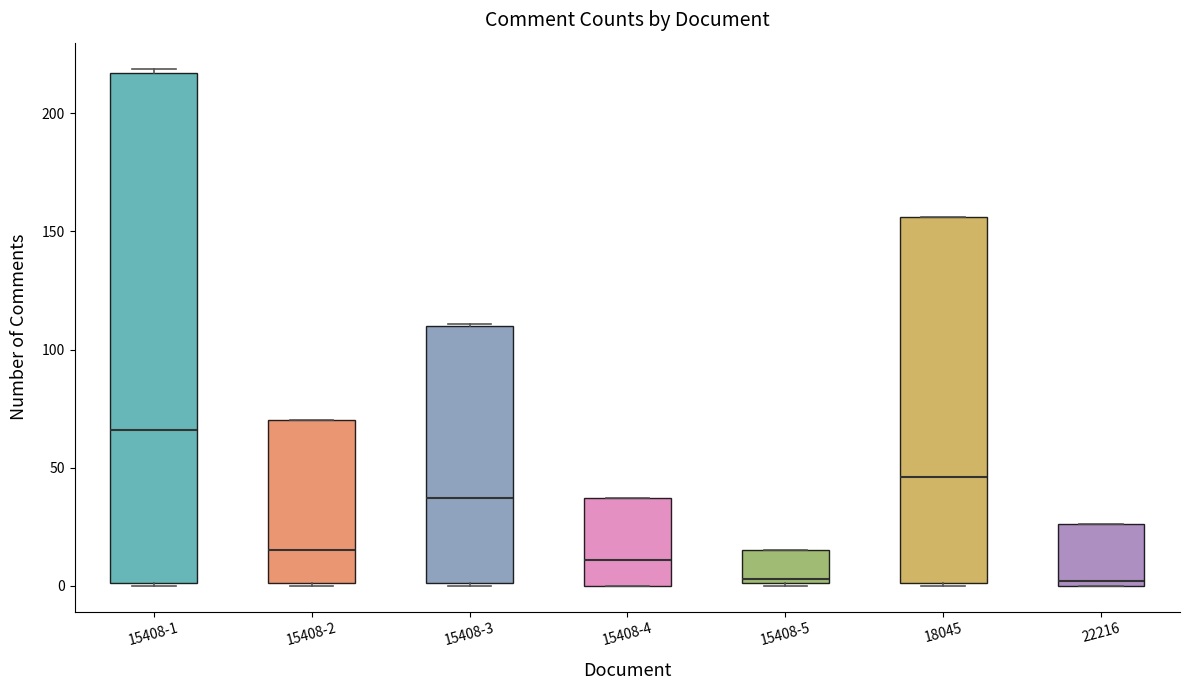

Reading left to right, transcribe this box plot: for each box, give where its median line is, the range the box spans, and where its two whiskers end, as read against the y-axis. The values are not printed on the chart, so give them approximately, as read against the axis.

15408-1: median 65, box 0 to 215, whiskers 0 to 220
15408-2: median 15, box 0 to 70, whiskers 0 to 70
15408-3: median 35, box 0 to 110, whiskers 0 to 110
15408-4: median 10, box 0 to 35, whiskers 0 to 35
15408-5: median 5, box 0 to 15, whiskers 0 to 15
18045: median 45, box 0 to 155, whiskers 0 to 155
22216: median 0 (just above the box's lower edge), box 0 to 25, whiskers 0 to 25